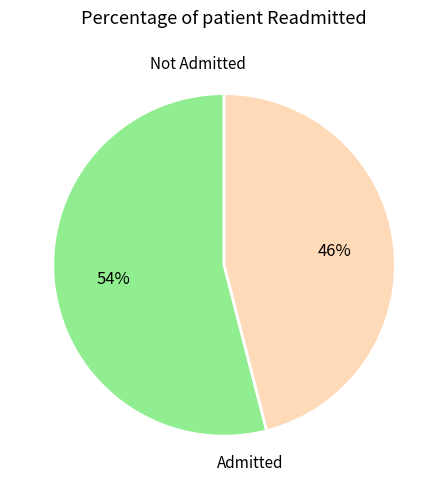

Which has a higher value, Admitted or Not Admitted?

Not Admitted